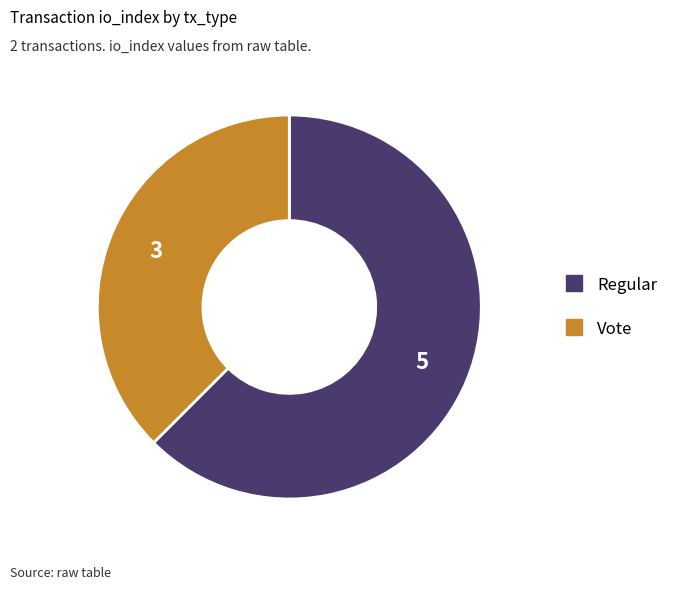

Is there a majority slice in this chart?

Yes